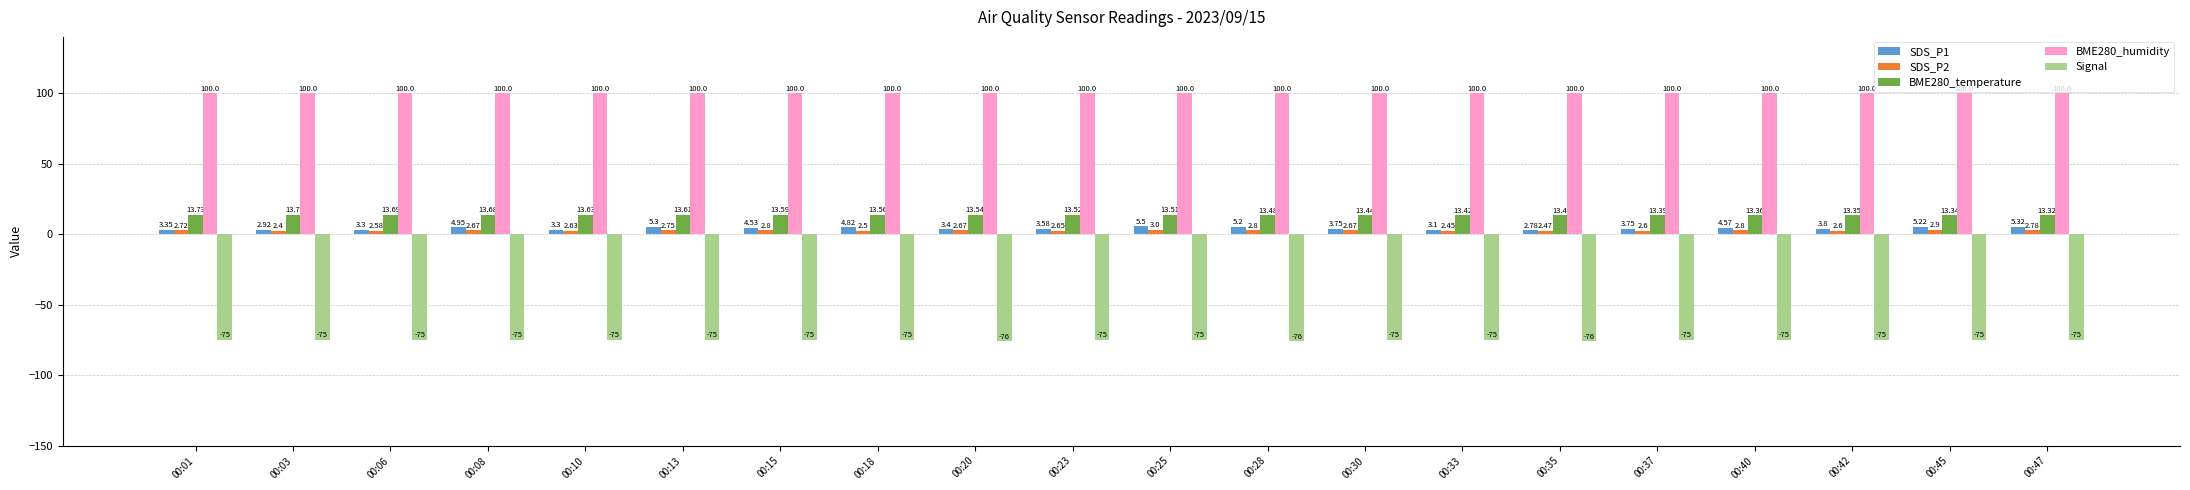

Is the value of SDS_P1 at 00:33 greater than the value of BME280_humidity at 00:10?

No